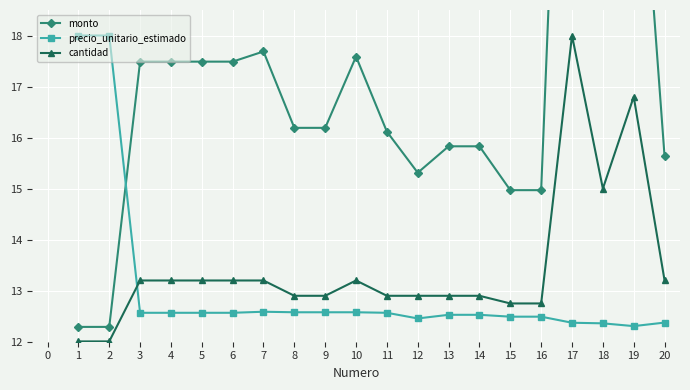

True or false: cantidad has a value of 13.2 at 5.

True